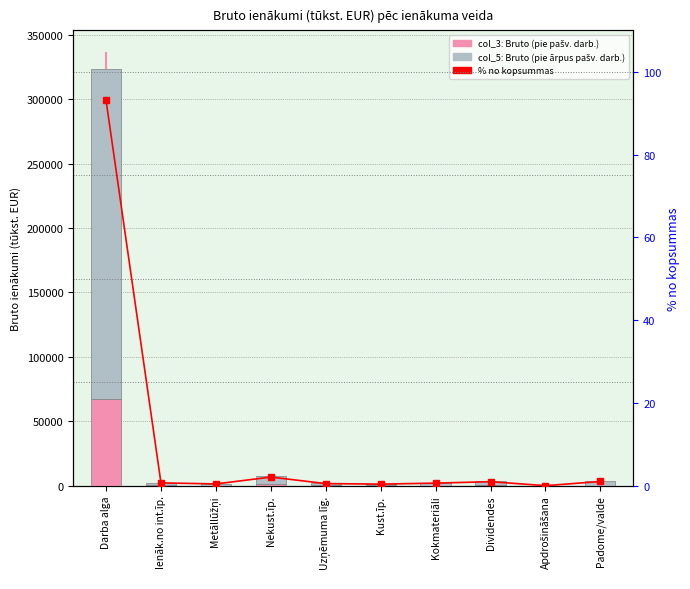

True or false: percentile rank has a value of 0.7 at Metāllūžņi.

False